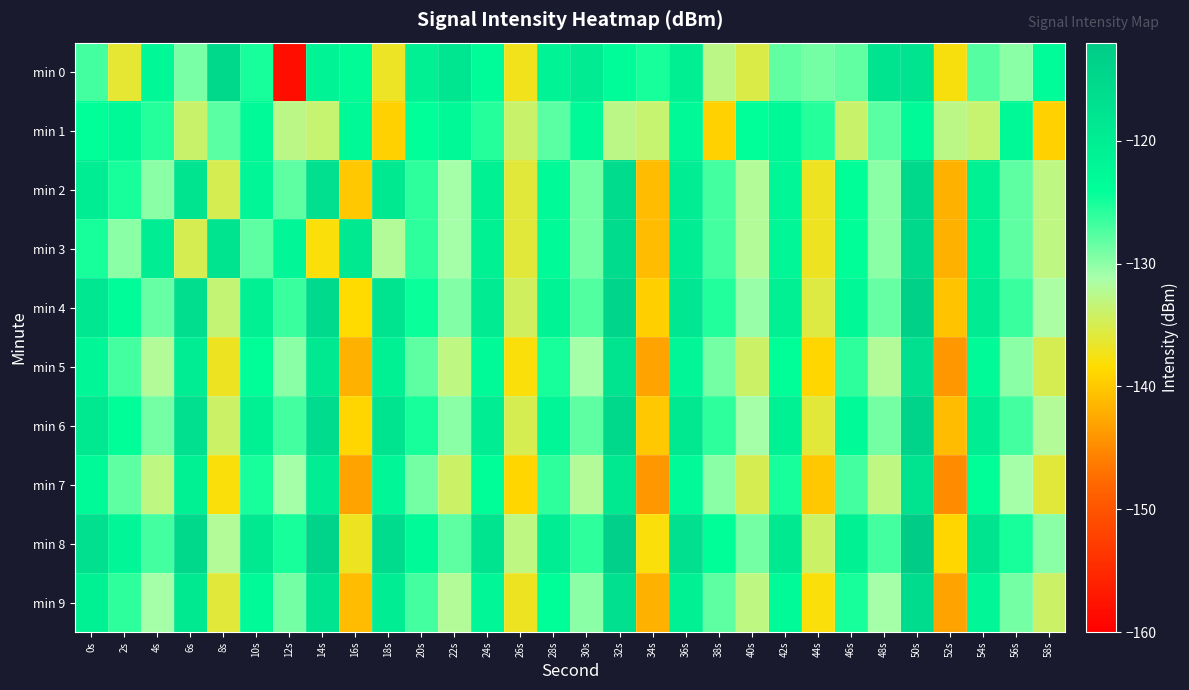

Rank the series by their maximum value, from lowest to highest.

min 1, min 7, min 5, min 9, min 2, min 3, min 0, min 6, min 4, min 8